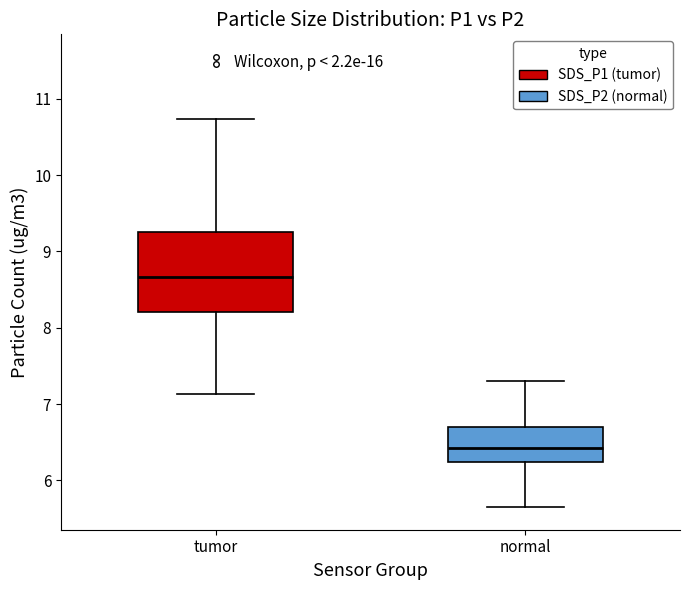

Where is the upper edge of the box for normal on the y-axis? The values are not printed on the chart, so give them approximately, as read against the axis.

6.7